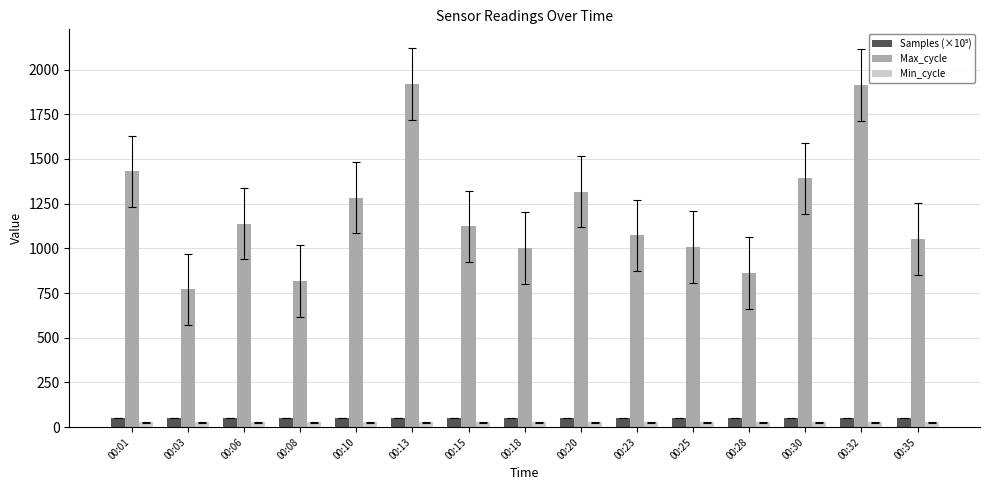

How many data points in Max_cycle are less than 1123?

7